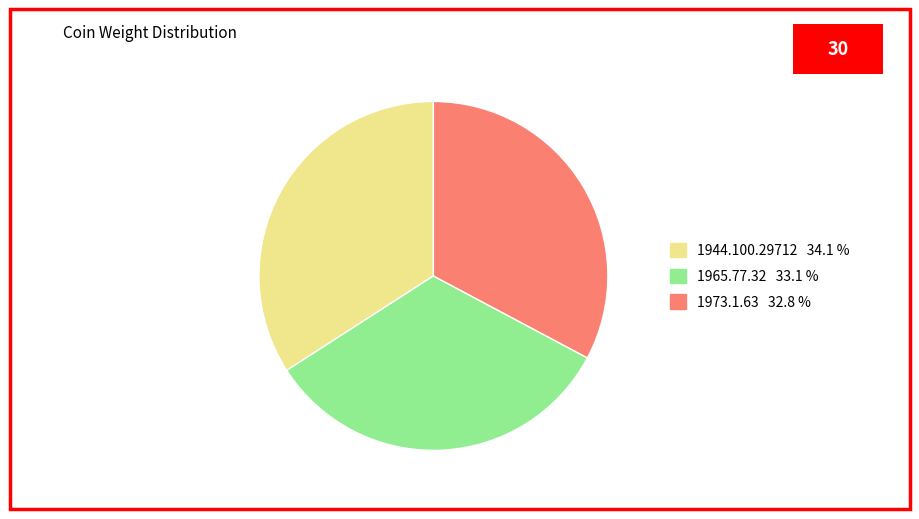

Which slice is the largest?

1944.100.29712